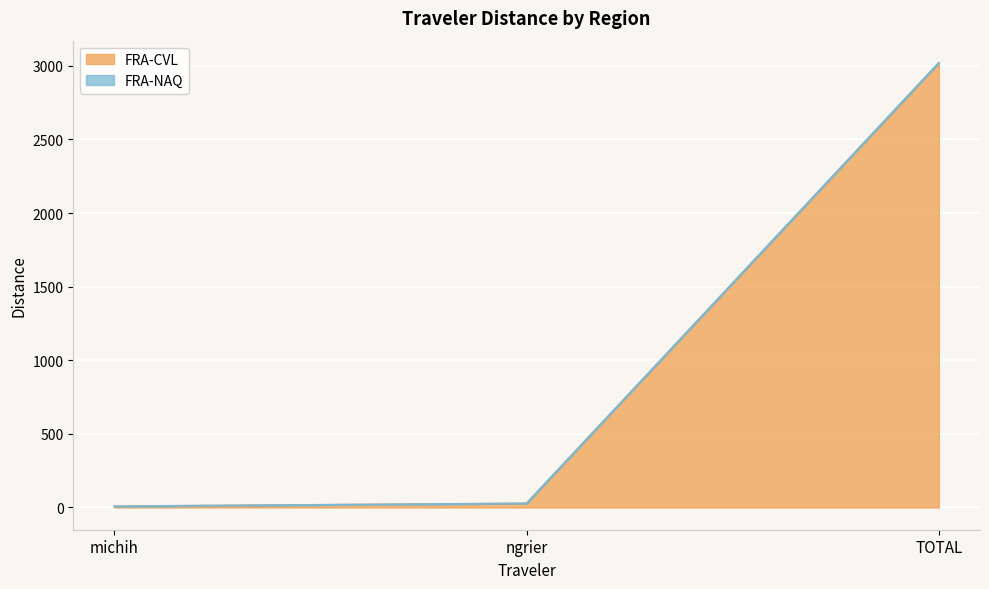

What is the label of the 1st point from the left?

michih